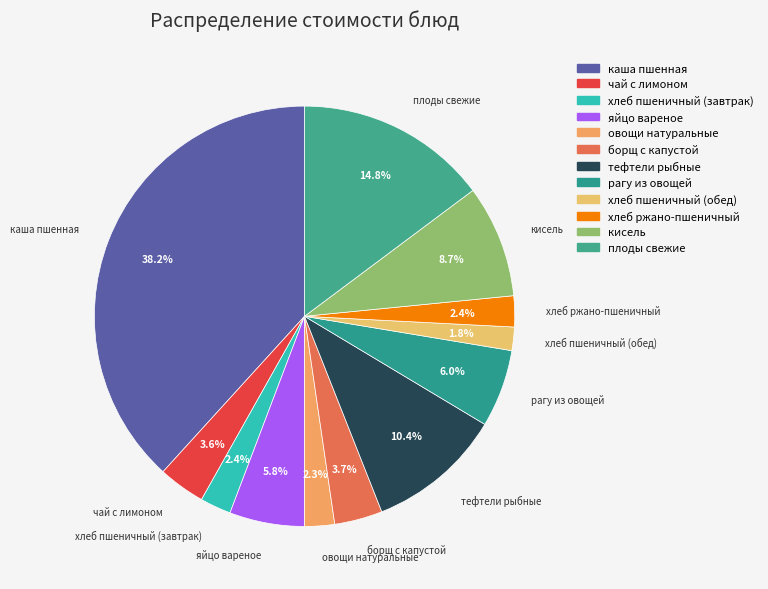

How many segments does this pie chart have?

12